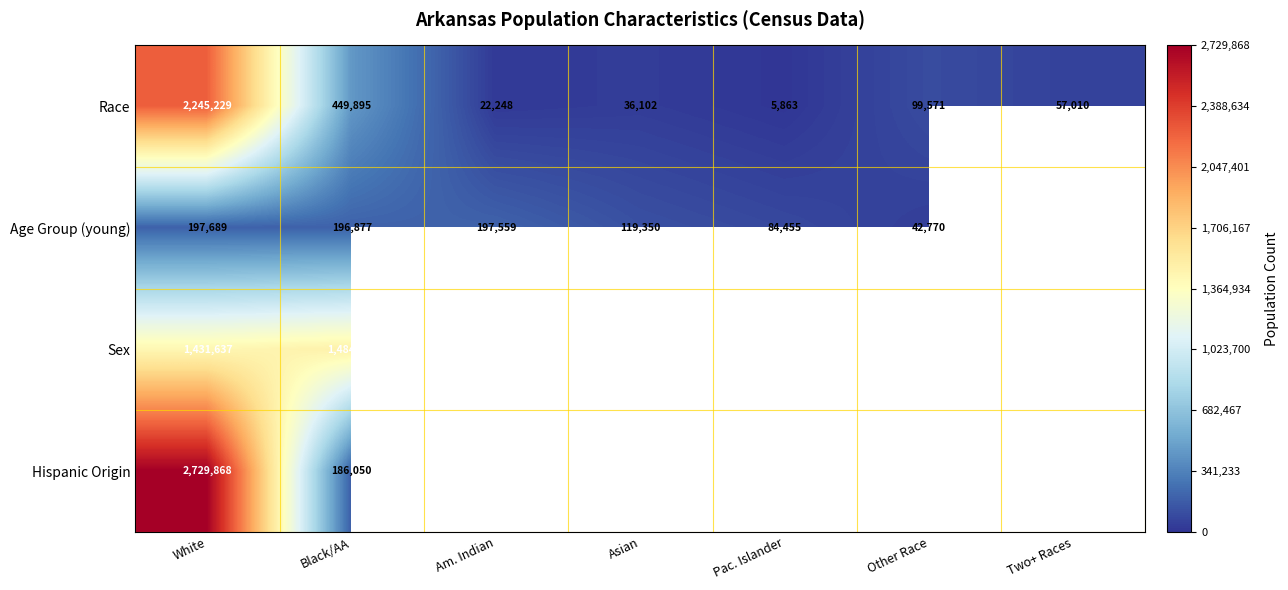

What is the difference between the highest and lowest values at Black/AA?

1298231